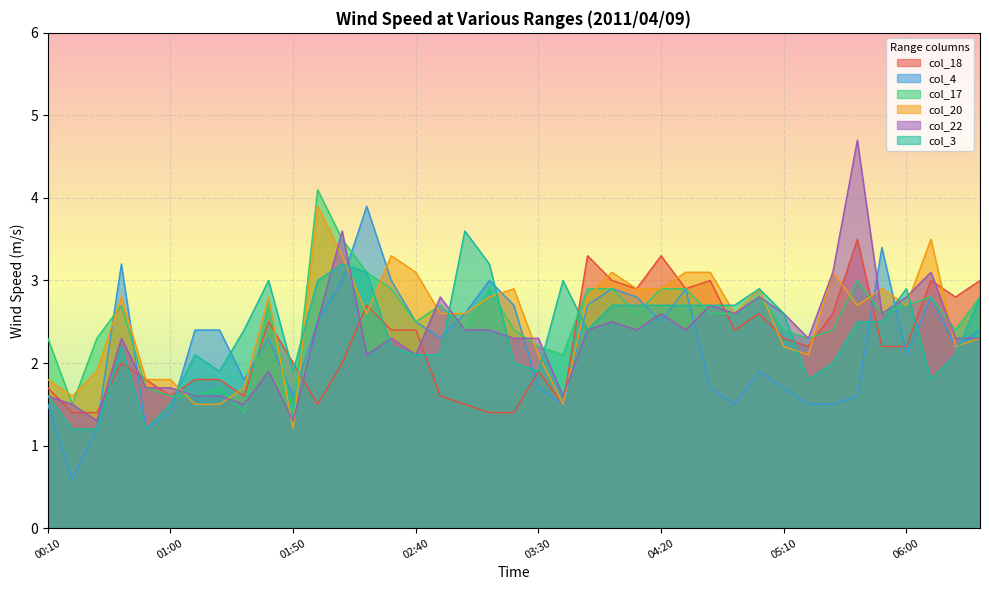

How many lines are shown in the chart?

6